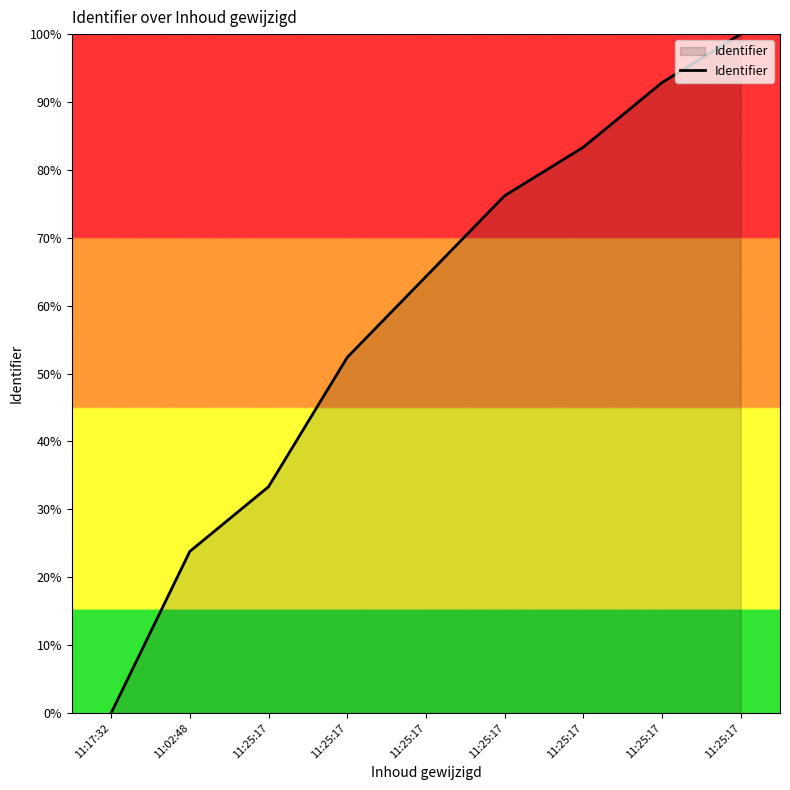

What is the ratio of the value at 11:25:17 to the value at 11:25:17?

0.5